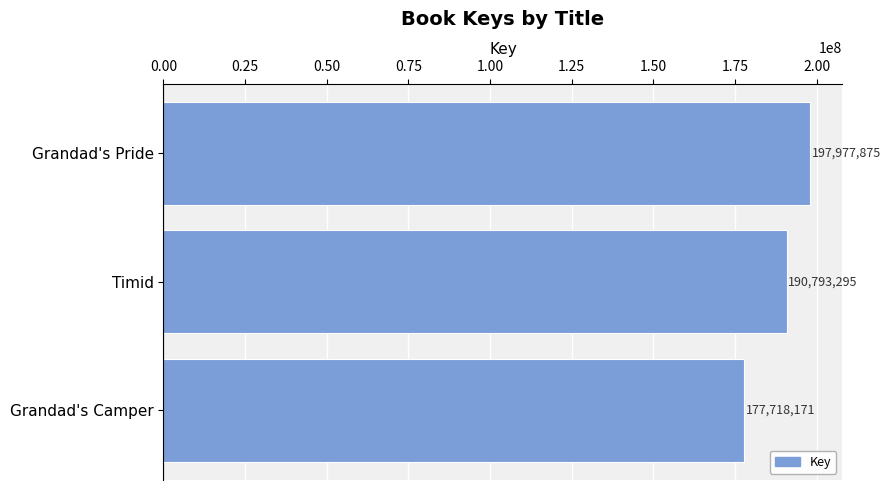

List the labels in order of value, largest first.

Grandad's Pride, Timid, Grandad's Camper